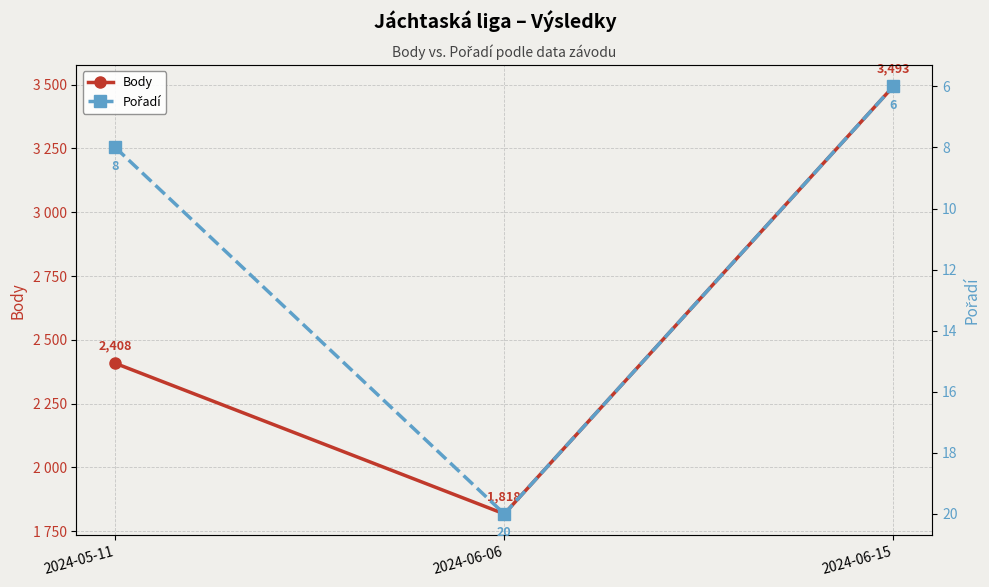

What is the sum of all Pořadí values?

34